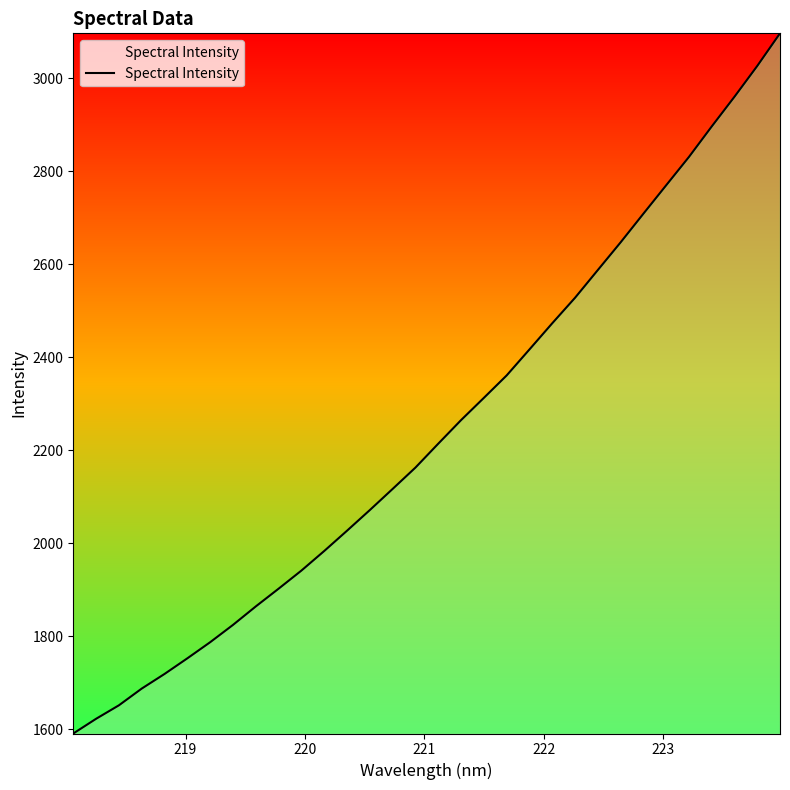

What is the difference between the maximum and minimum values?

1505.9